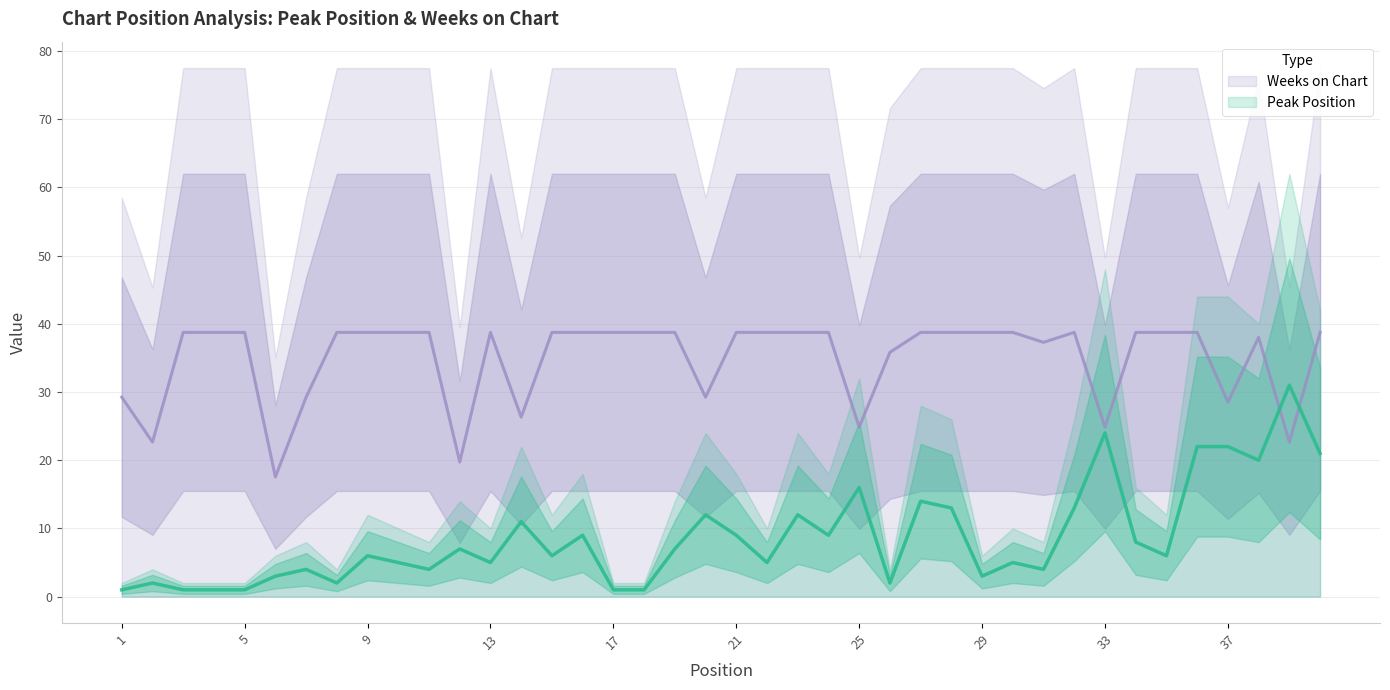

List the series in order of their overall mean, lowest first.

Peak Position, Weeks on Chart